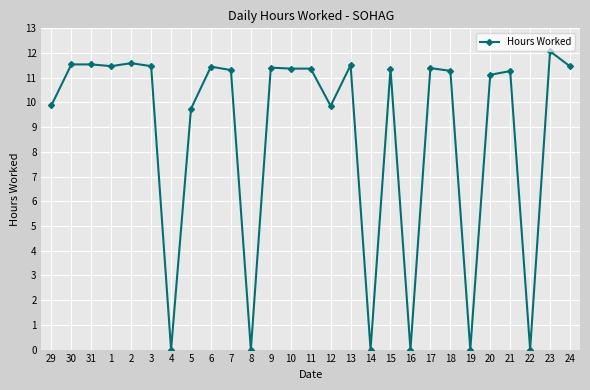

What is the greatest value displayed?

12.1